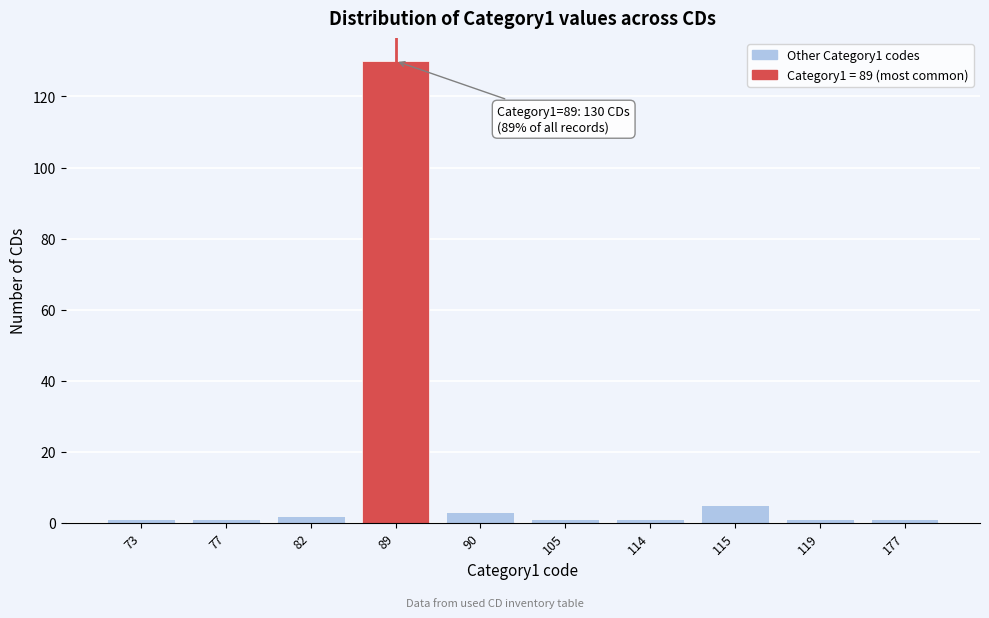

Reading left to right, what are all the values shown in this chart?

1	1	2	130	3	1	1	5	1	1